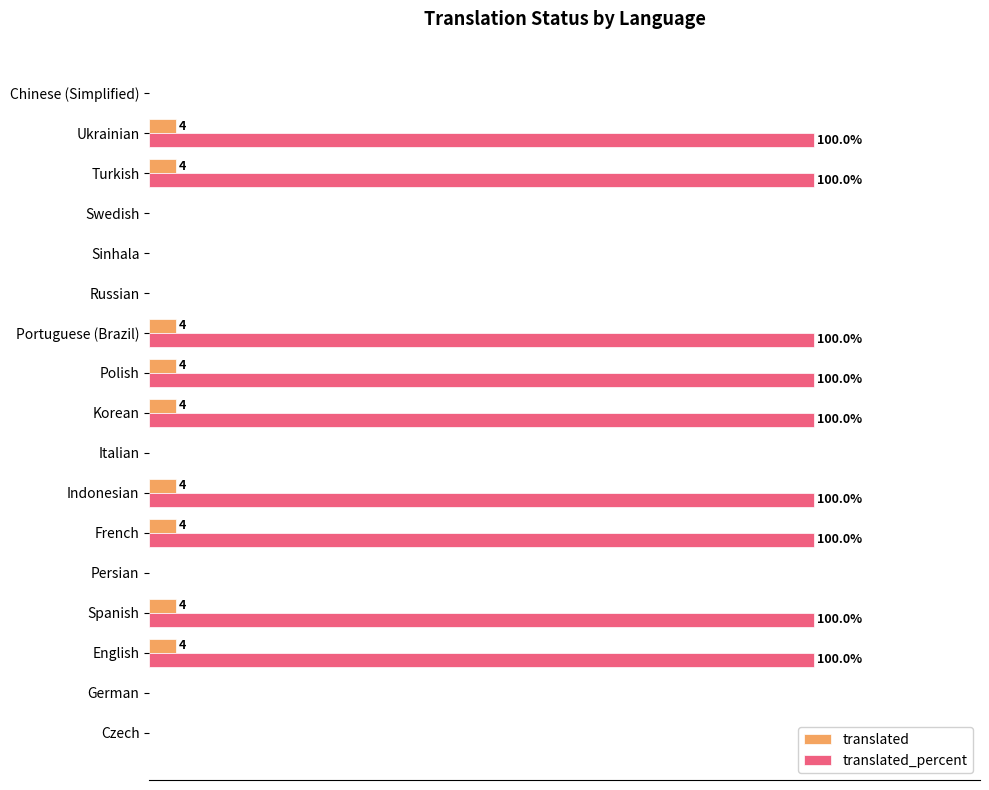

Which series has the largest total across all categories?

translated_percent